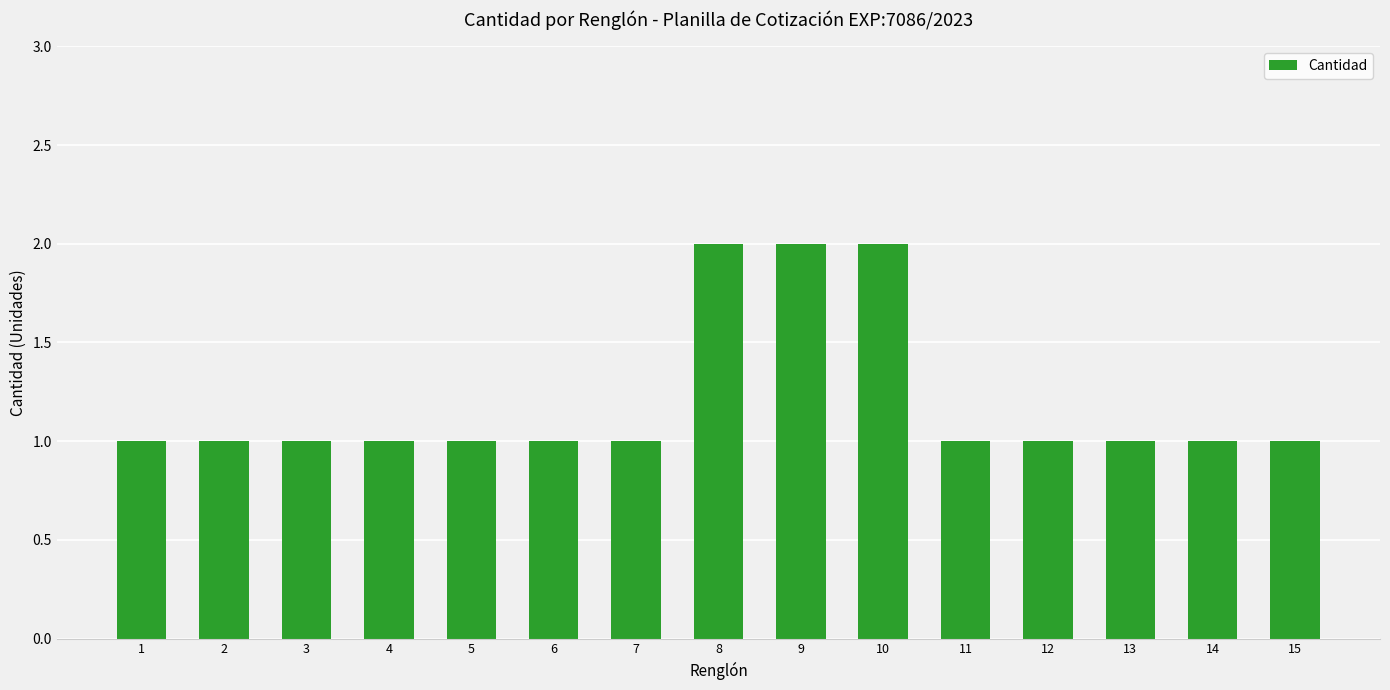

What is the difference between the maximum and minimum values?

1